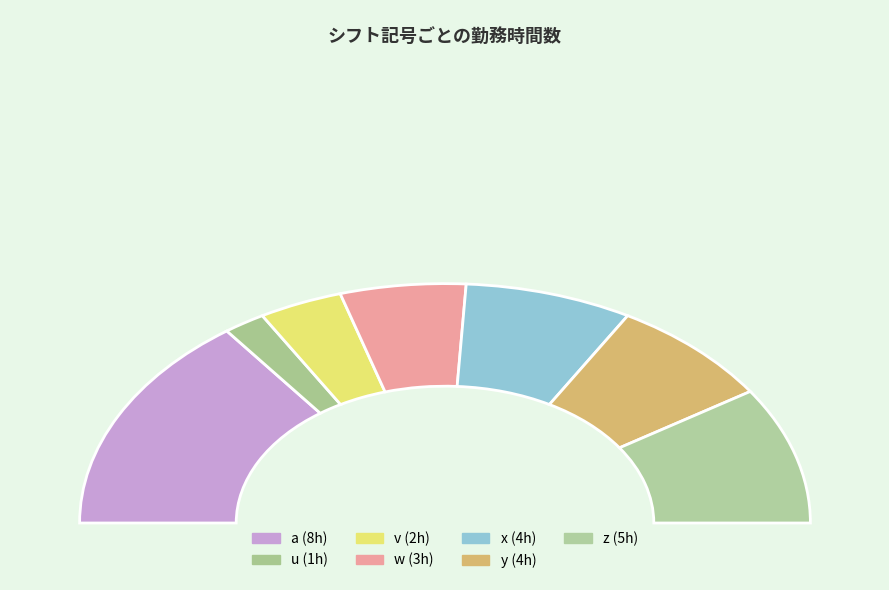

How many slices are in this pie chart?

7